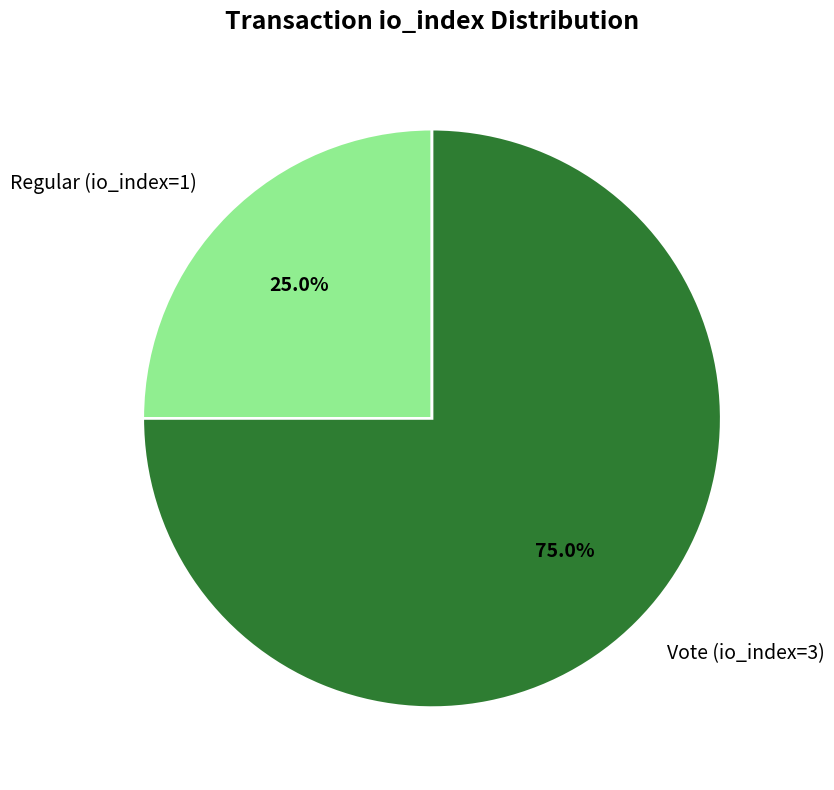

What is the ratio of the value at Regular (io_index=1) to the value at Vote (io_index=3)?

0.3